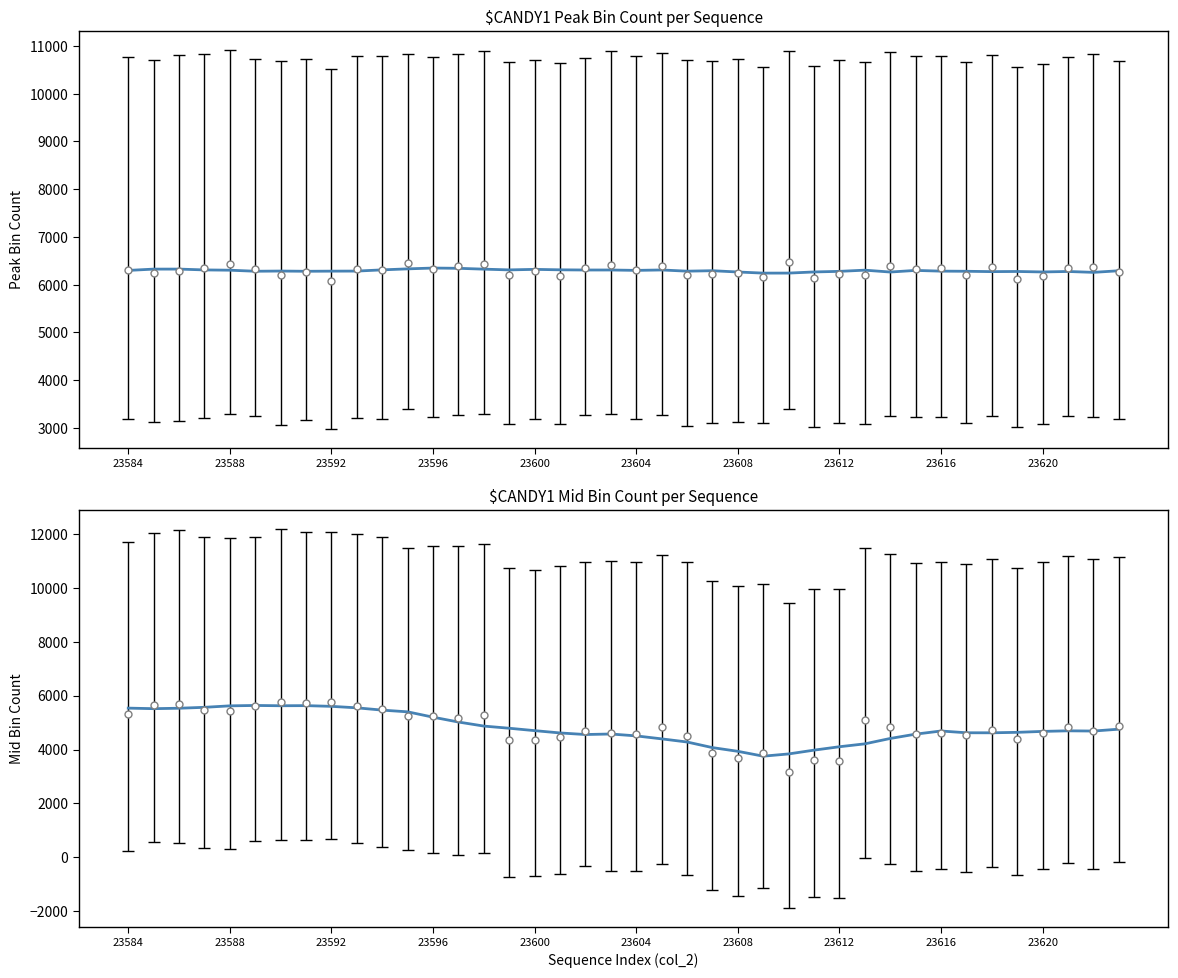

Is the value of col_517 trend at 23592 greater than the value of col_515 trend at 27?

No